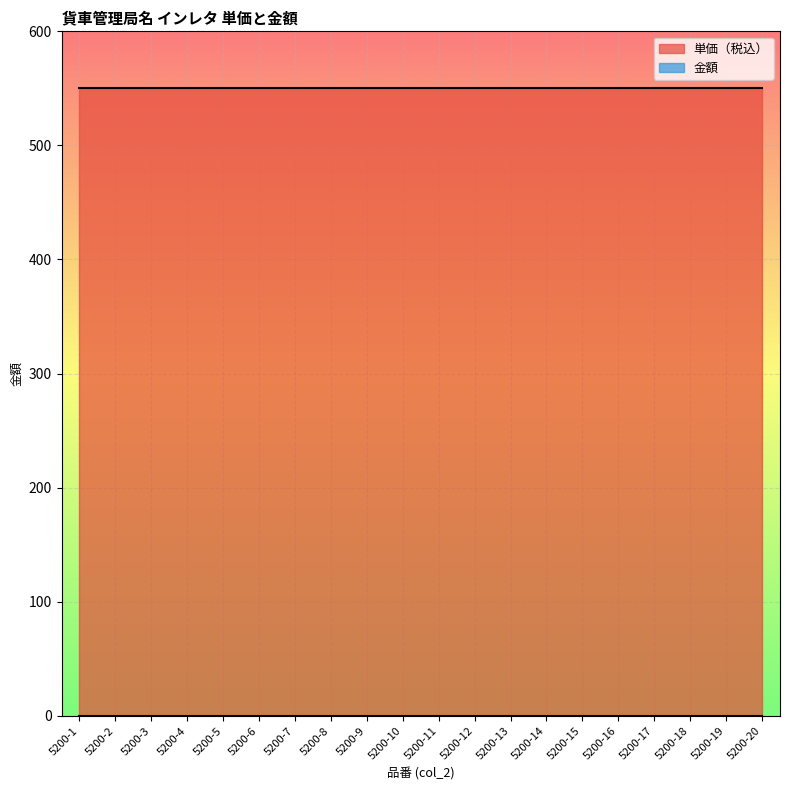

Between 5200-8 and 5200-16, which is larger?

5200-8